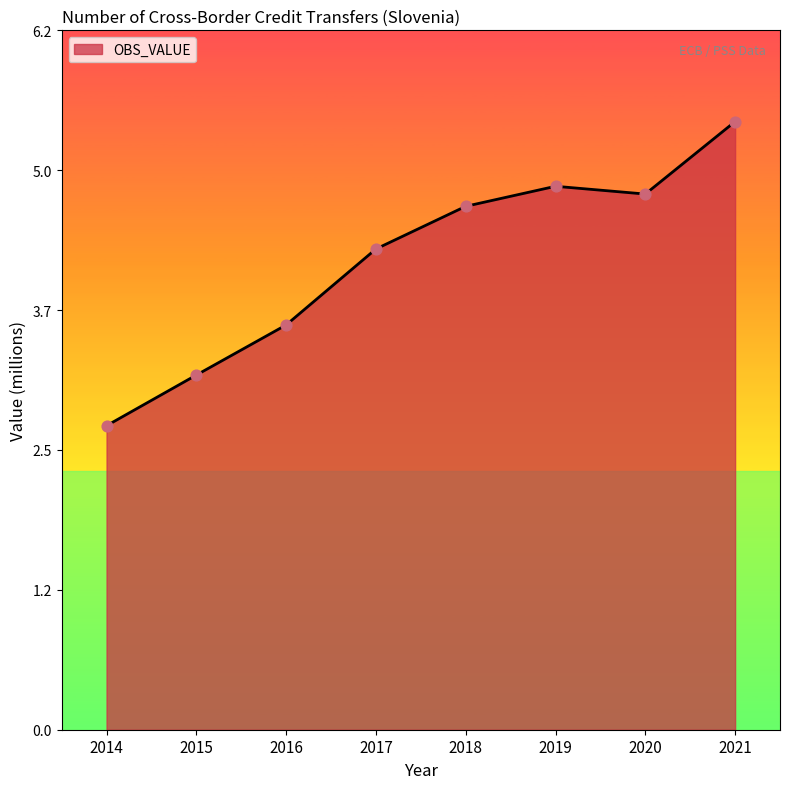

Approximately how many times larger is the value at 2019 compared to 2014?

1.8